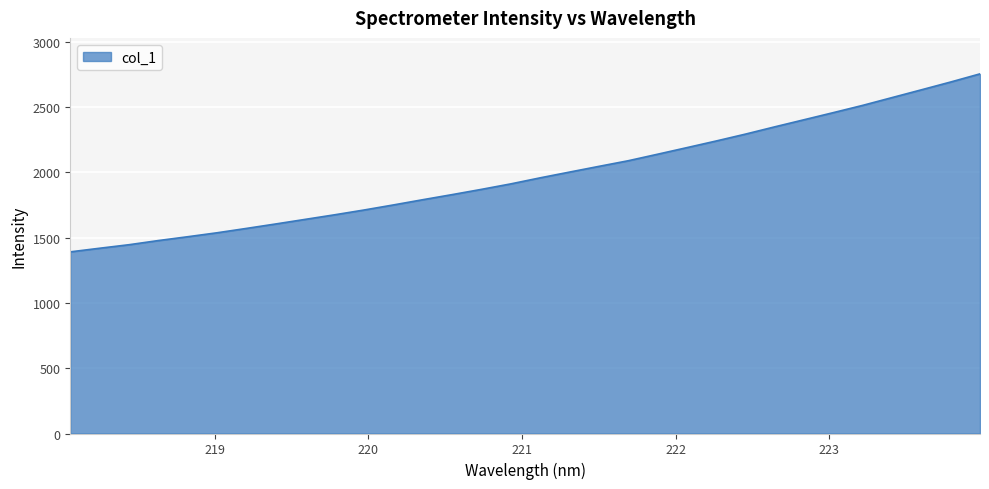

What is the difference between the maximum and minimum values?

1362.5